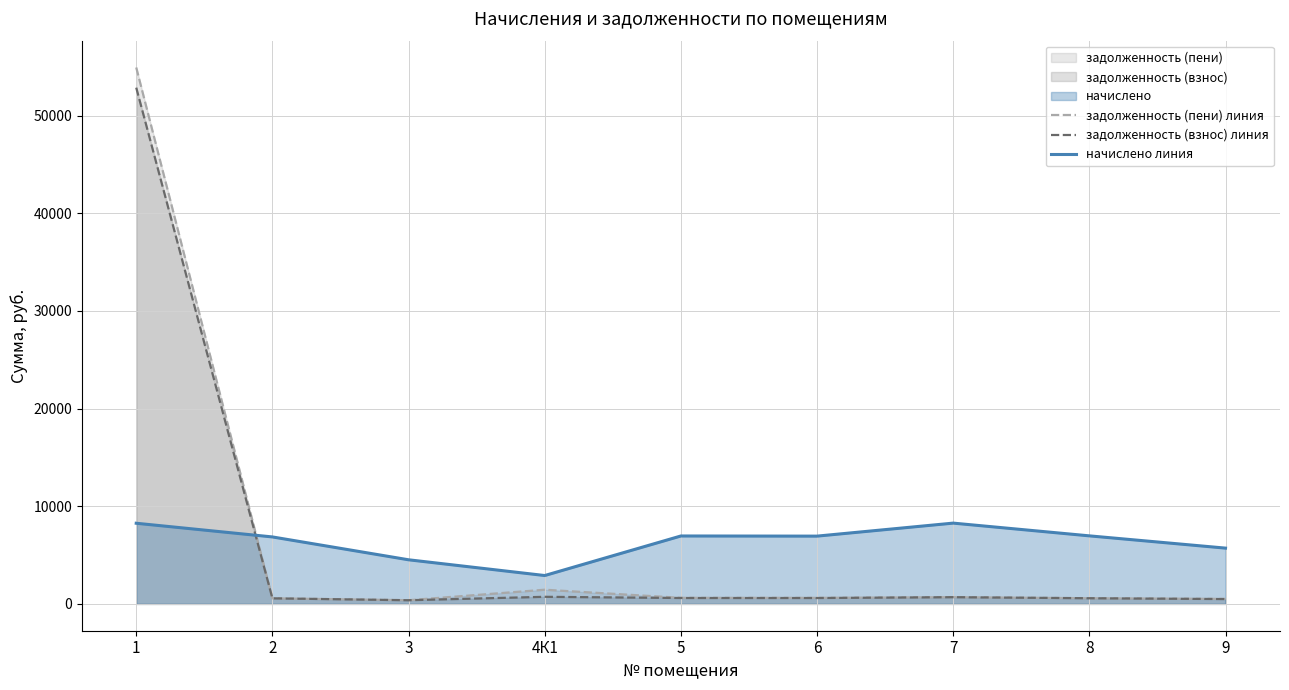

List the labels in order of задолженность (пени) линия value, largest first.

1, 4К1, 7, 5, 6, 8, 2, 9, 3